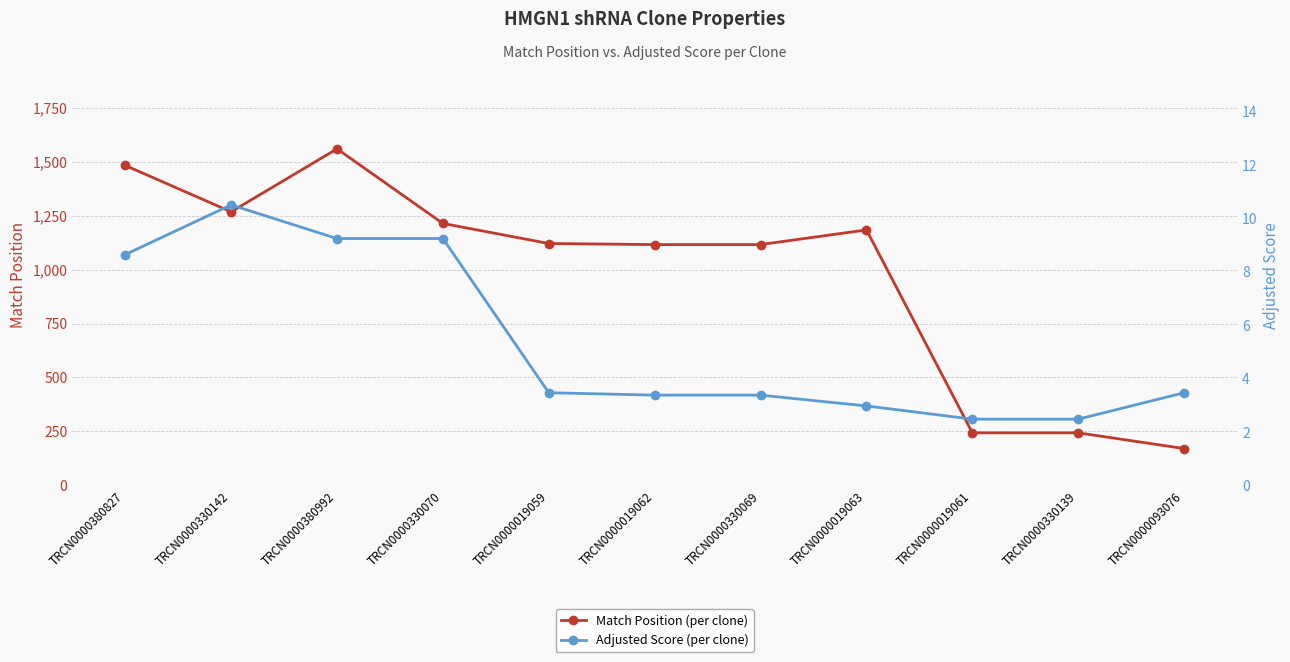

How many lines are shown in the chart?

2